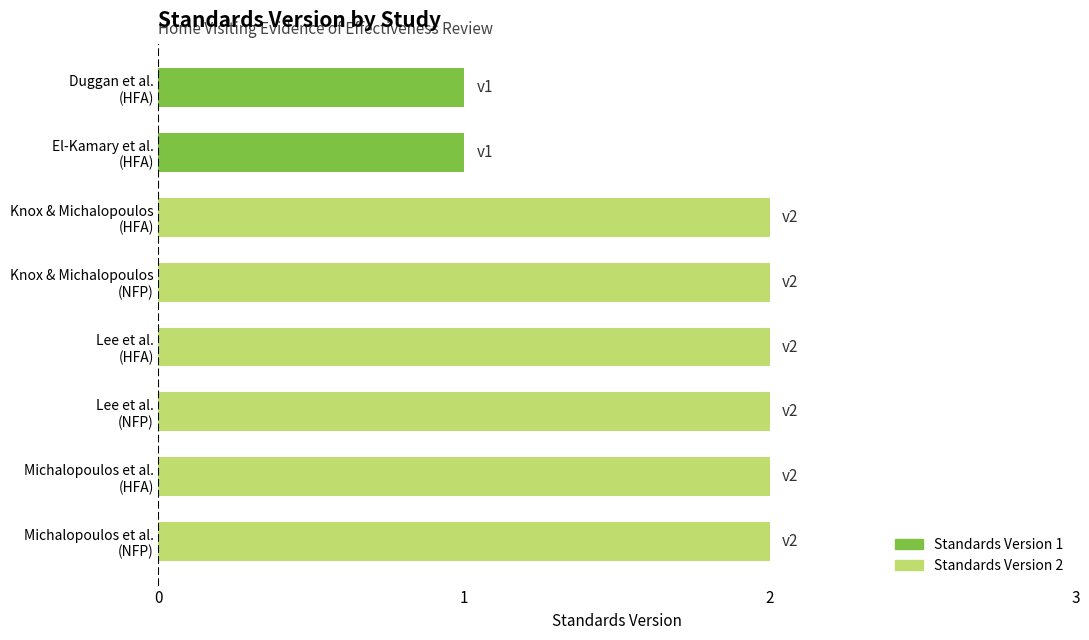

What is the value of the 6th bar from the top?

2